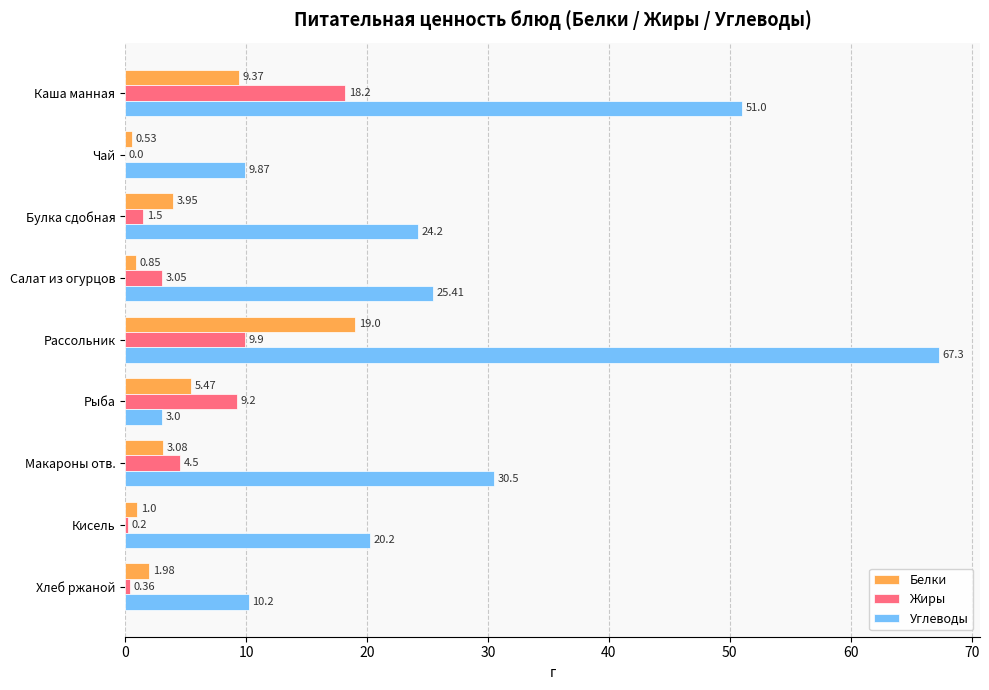

Which category has the highest value in the Белки series?

Рассольник